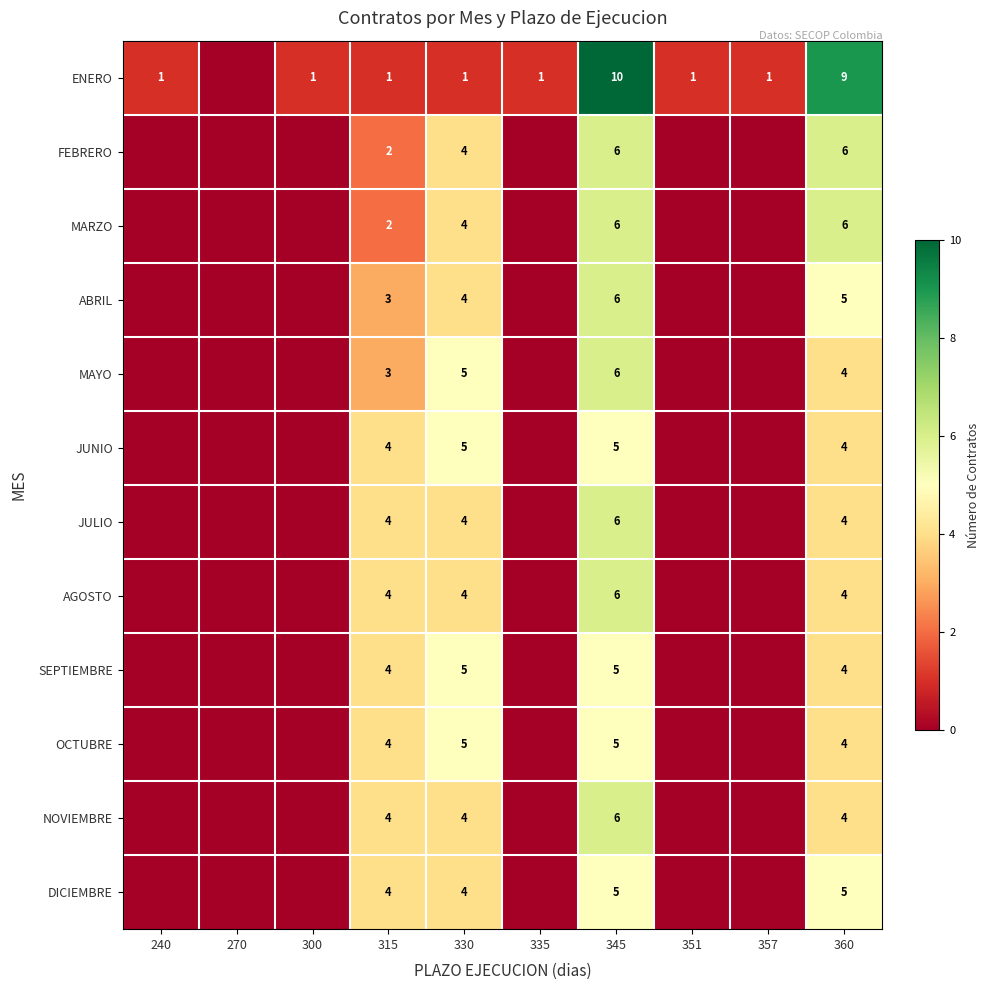

Is it true that AGOSTO equals 4 at 330?

True